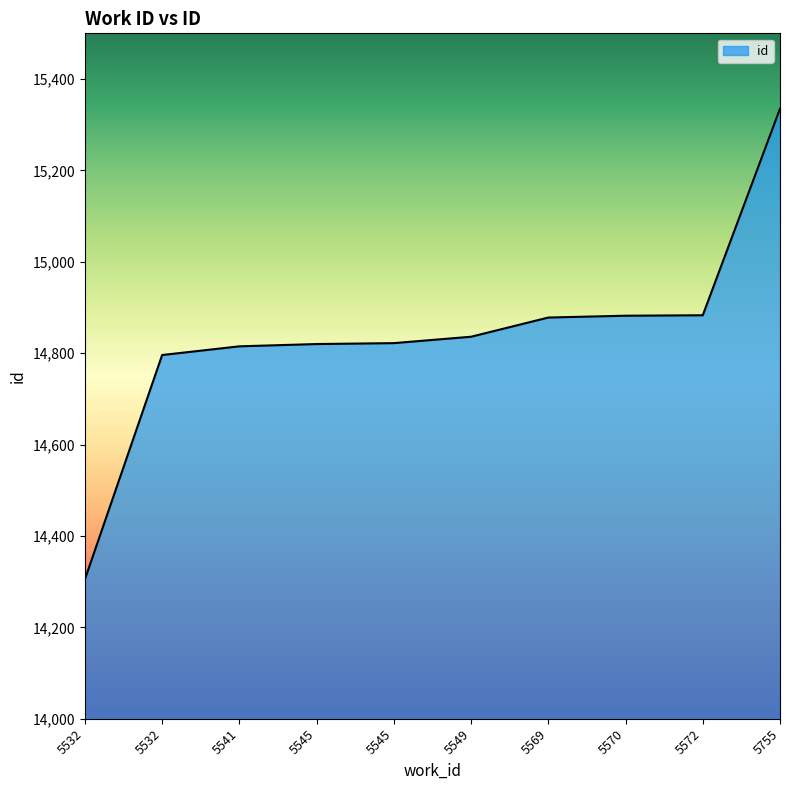

The value at 5545 is 8715. True or false?

False